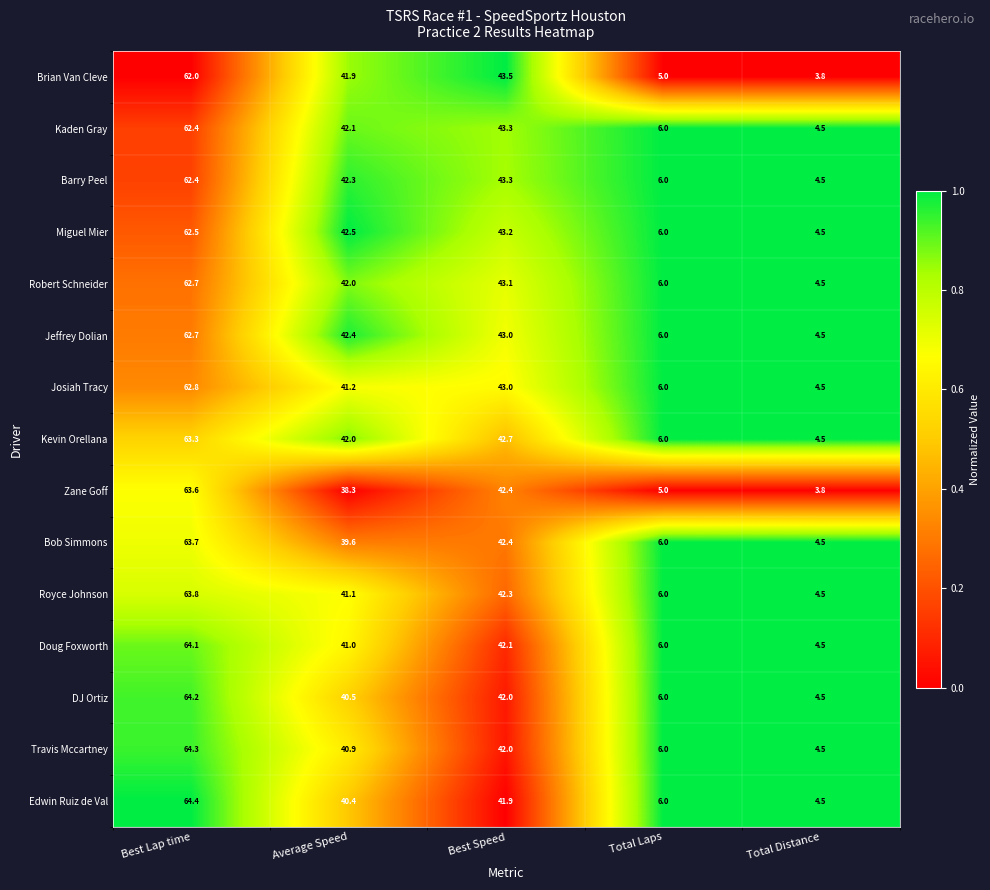

What is the spread (max minus min) of values at Best Lap time?

2.4